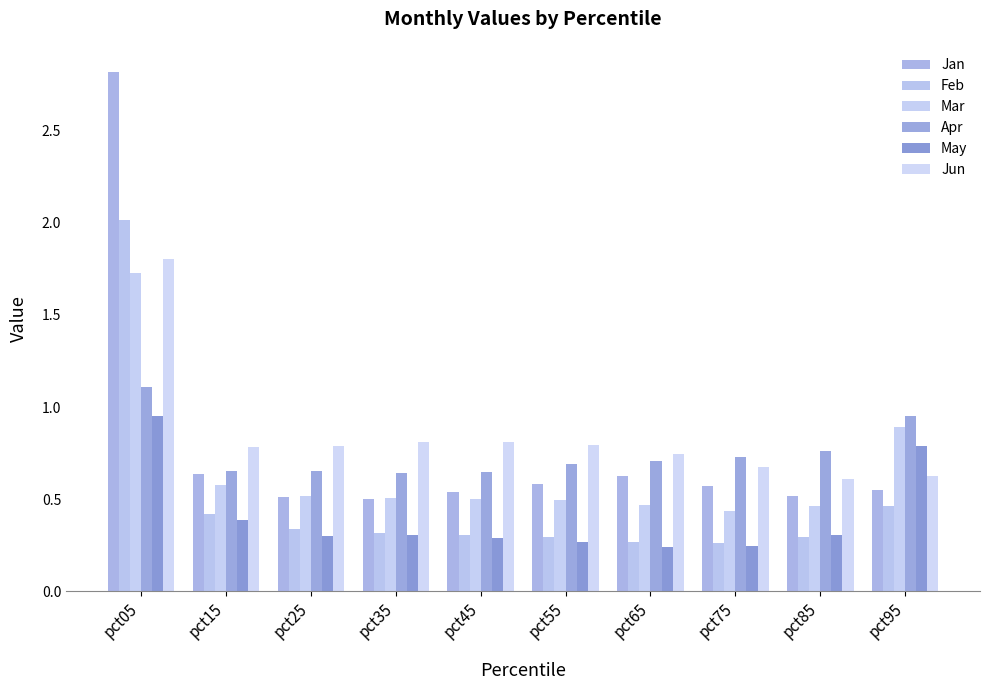

Count the Jan values in the range 0 to 1.

9